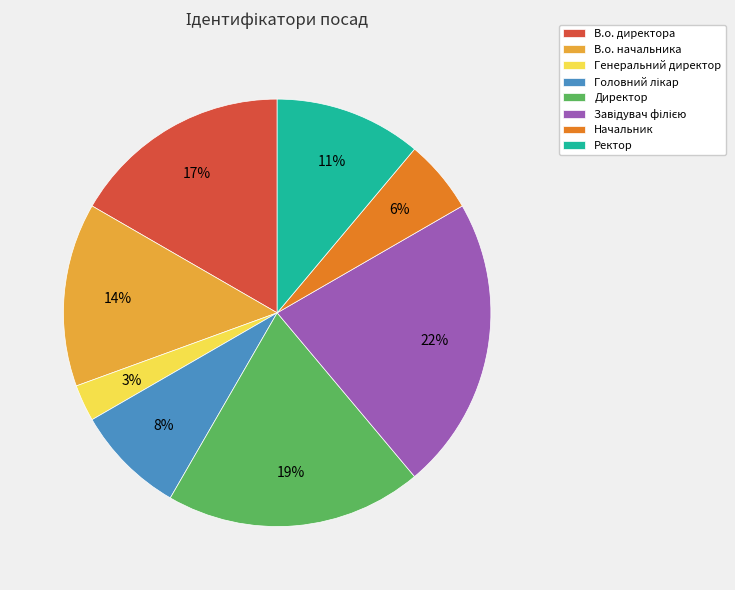

Which slice is the smallest?

Генеральний директор